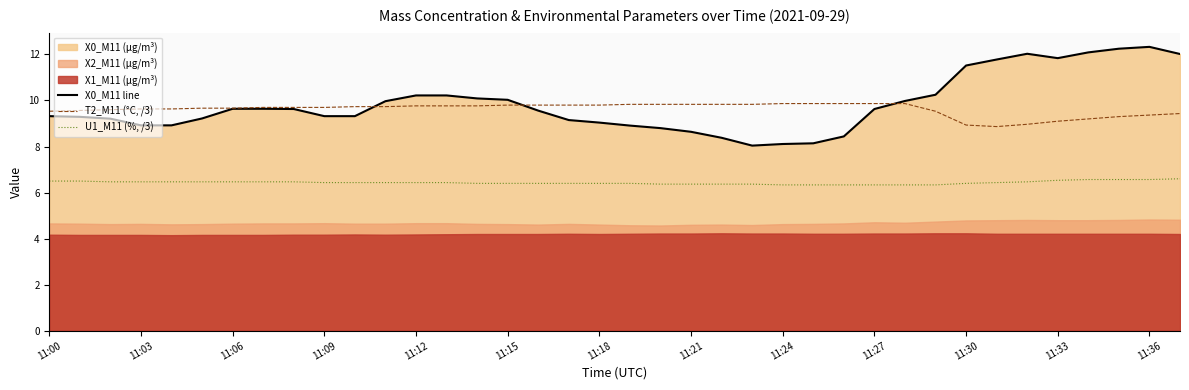

What is the minimum value for T2_M11 (°C, /3)?

8.9